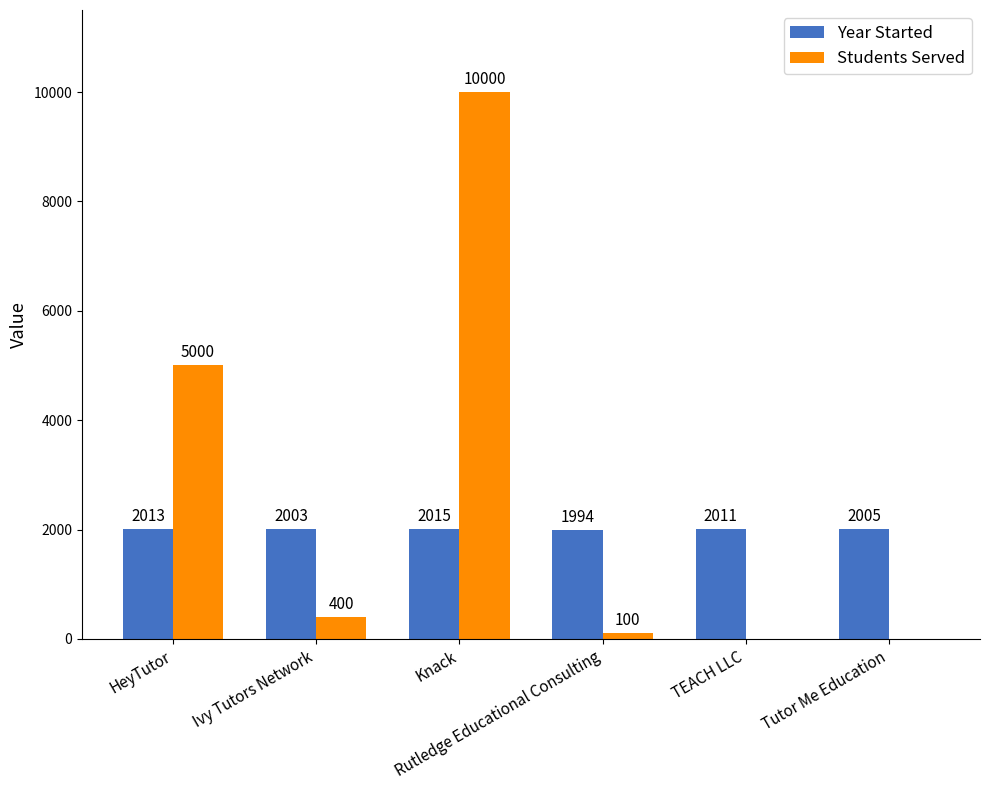

Which series has the widest spread of values?

Students Served